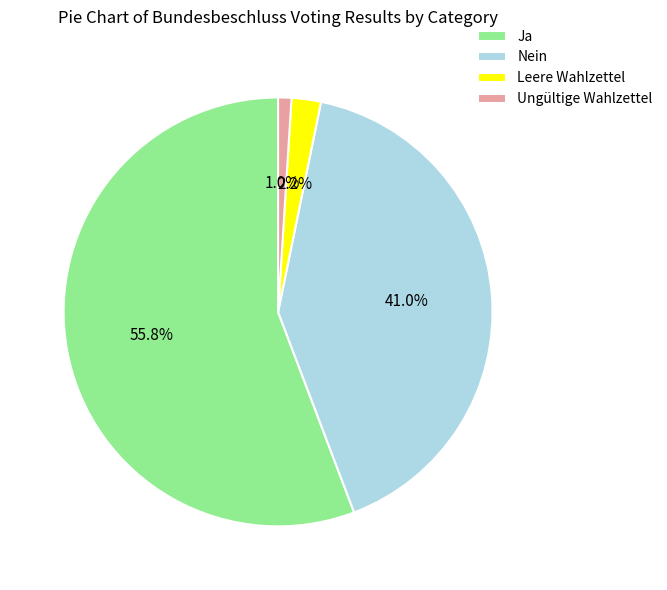

Count the number of slices in the pie.

4